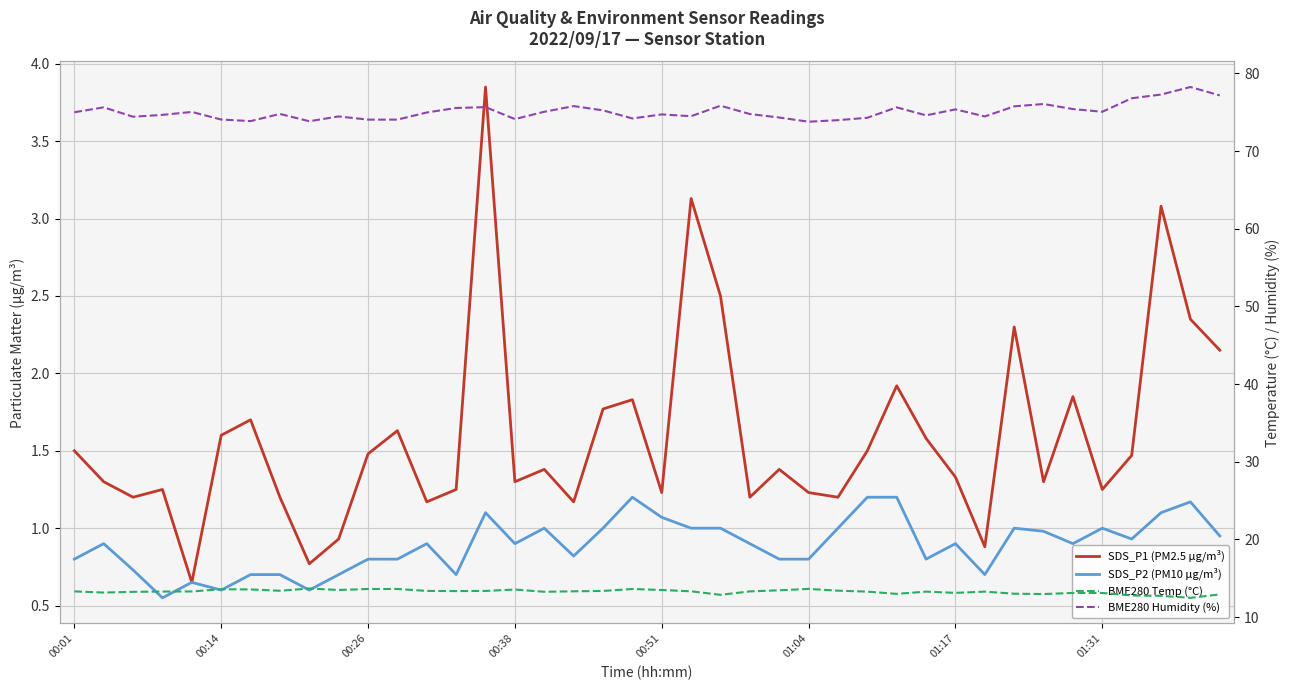

What are all the series names shown in the legend?

SDS_P1 (PM2.5 µg/m³), SDS_P2 (PM10 µg/m³), BME280 Temp (°C), BME280 Humidity (%)